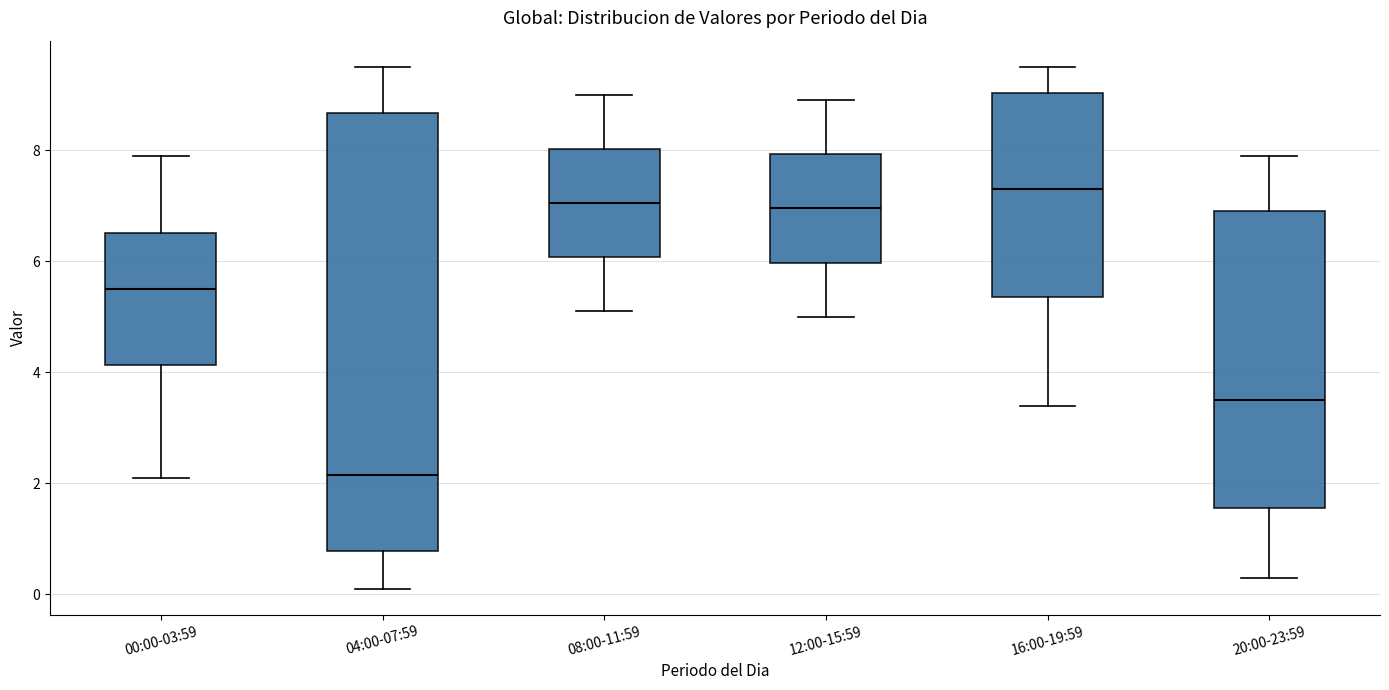

Where is the lower edge of the box for 16:00-19:59 on the y-axis? The values are not printed on the chart, so give them approximately, as read against the axis.

5.4